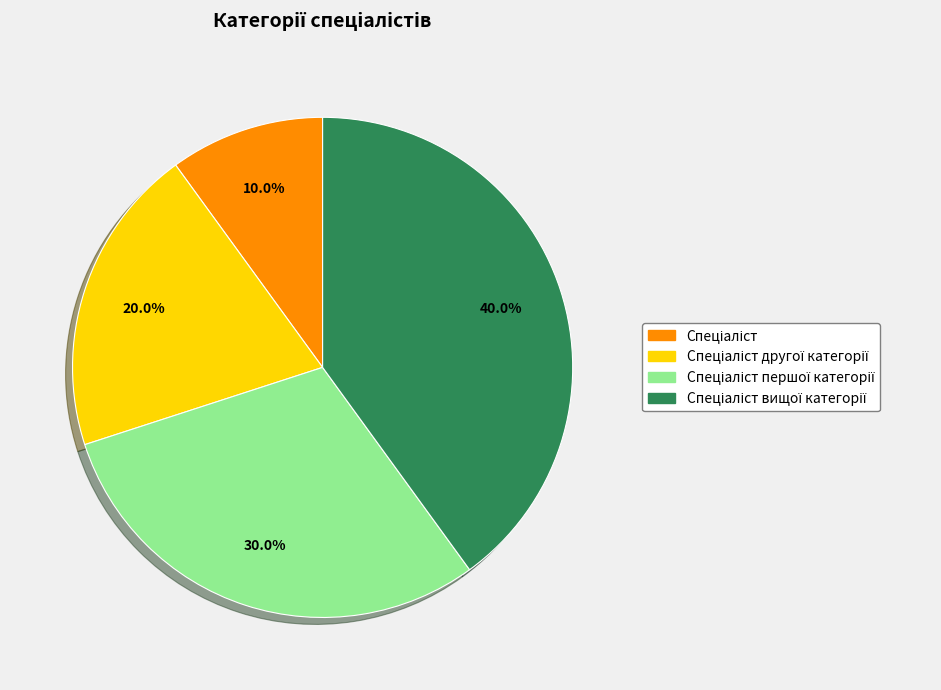

Does any single category account for the majority?

No